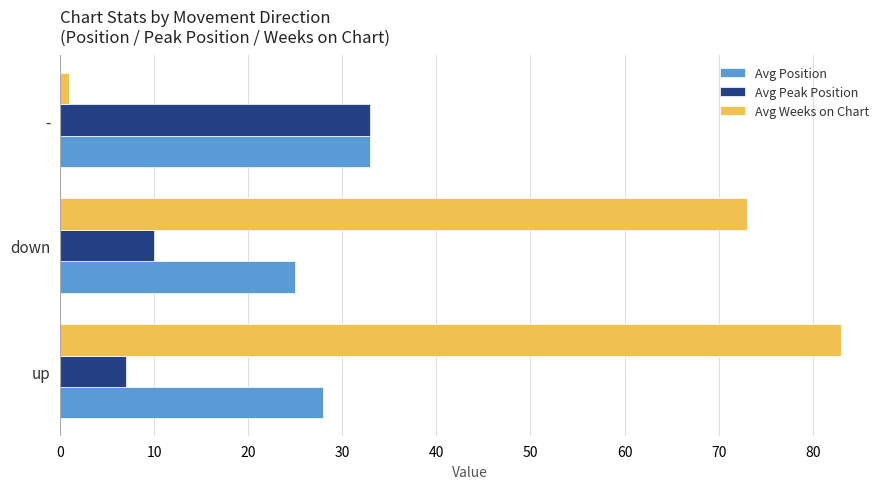

List the series in order of their overall mean, lowest first.

Avg Peak Position, Avg Position, Avg Weeks on Chart